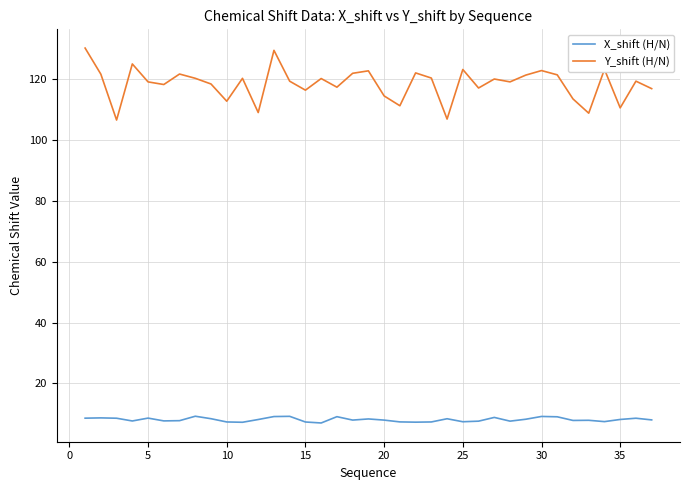

Which series has the widest spread of values?

Y_shift (H/N)